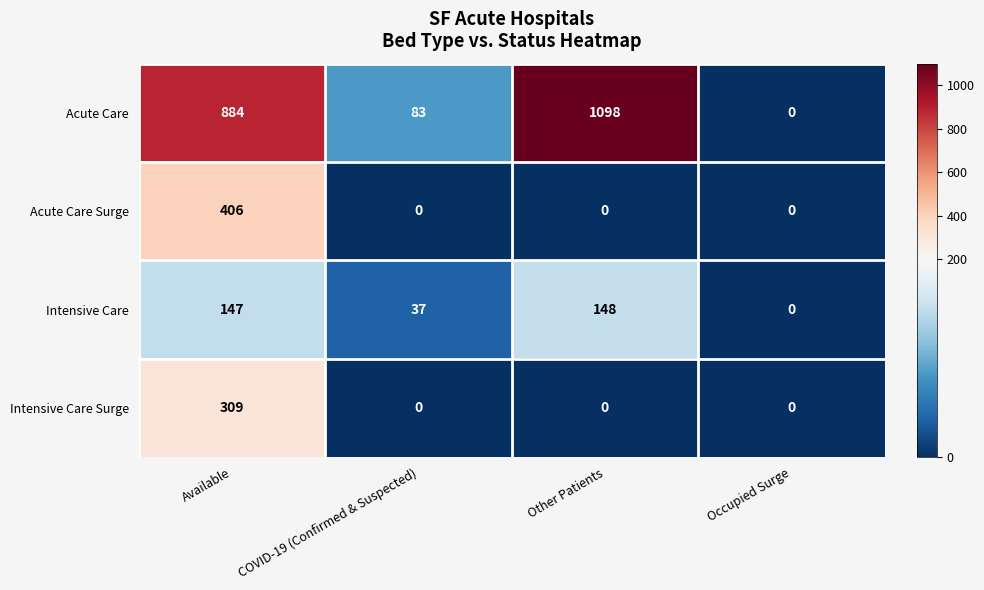

Rank the series by their maximum value, from highest to lowest.

Acute Care, Acute Care Surge, Intensive Care Surge, Intensive Care